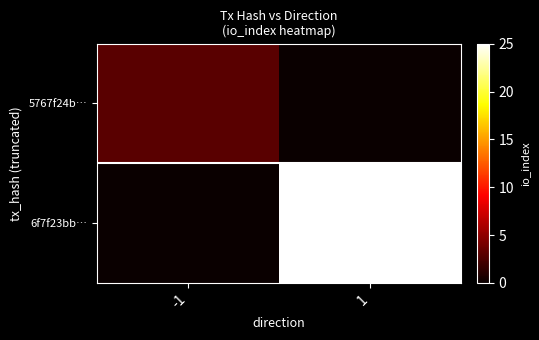

Which series has the largest total across all categories?

6f7f23bb…